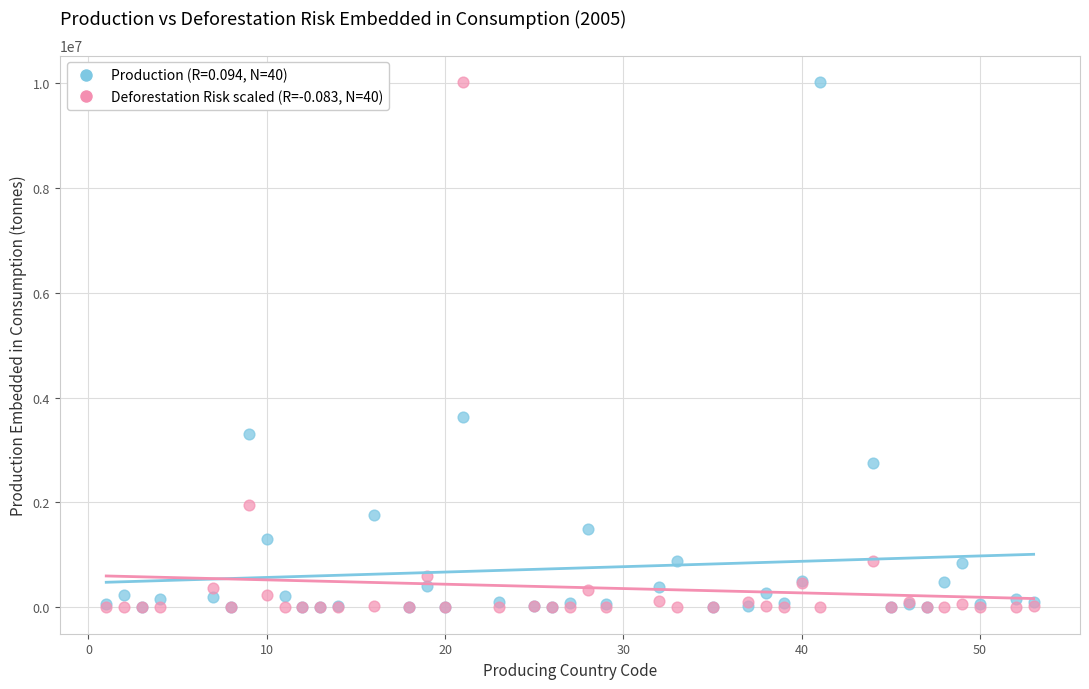

Across all series, what Y value is closest to 5008118?

3621463.7